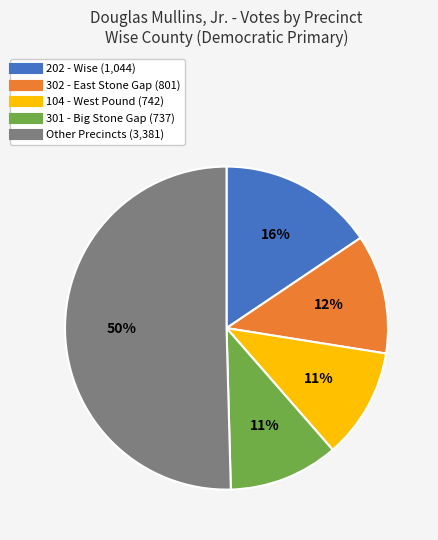

How many slices are in this pie chart?

5